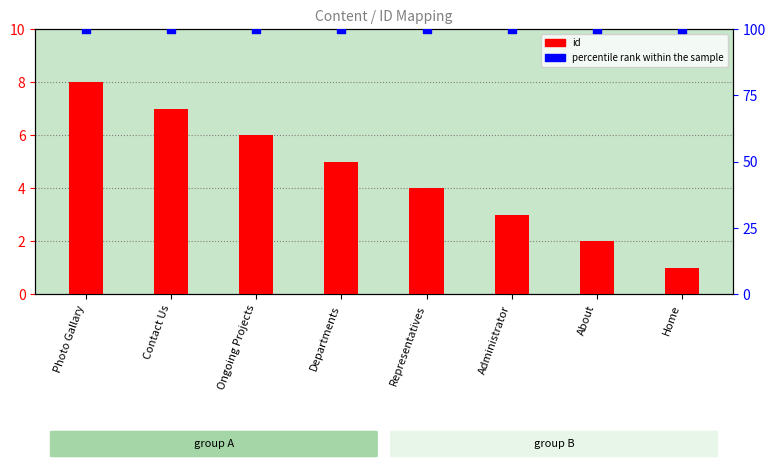

Which series has the largest total across all categories?

percentile rank within the sample